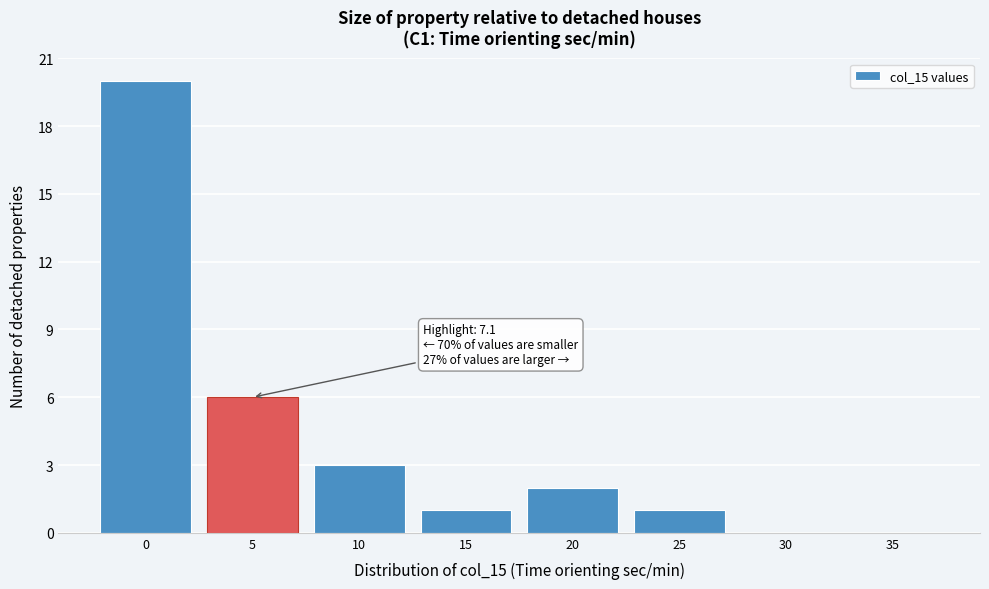

Reading right to left, list all the values displayed in this chart.

35=0	30=0	25=1	20=2	15=1	10=3	5=6	0=20